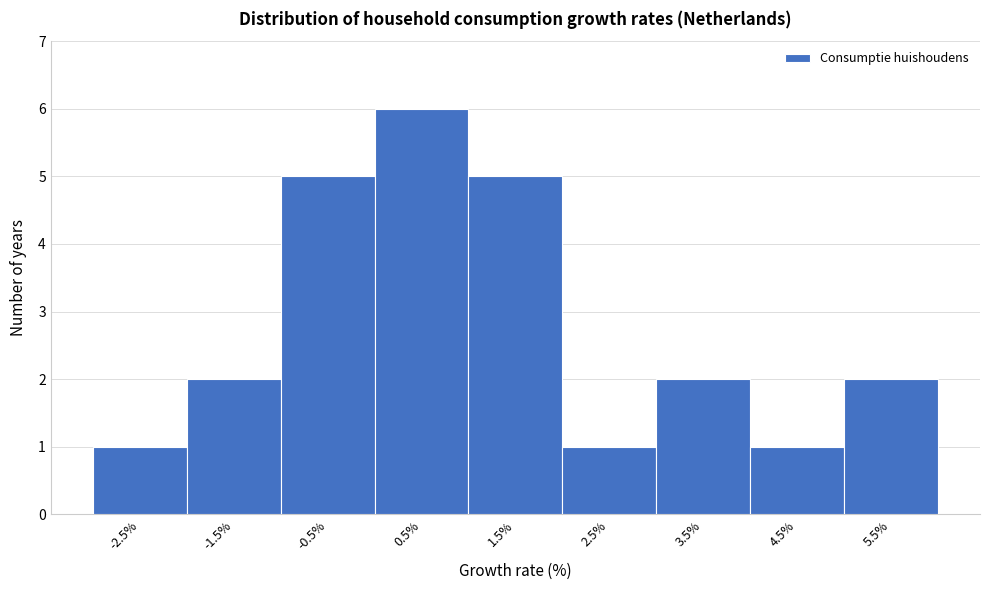

Reading right to left, what are all the values shown in this chart?

5.5%=2	4.5%=1	3.5%=2	2.5%=1	1.5%=5	0.5%=6	-0.5%=5	-1.5%=2	-2.5%=1